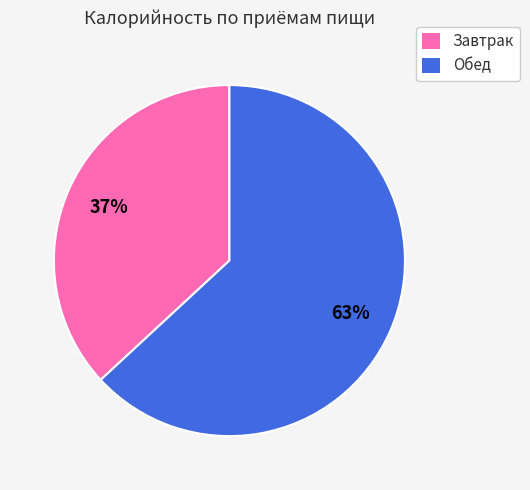

Count the number of slices in the pie.

2